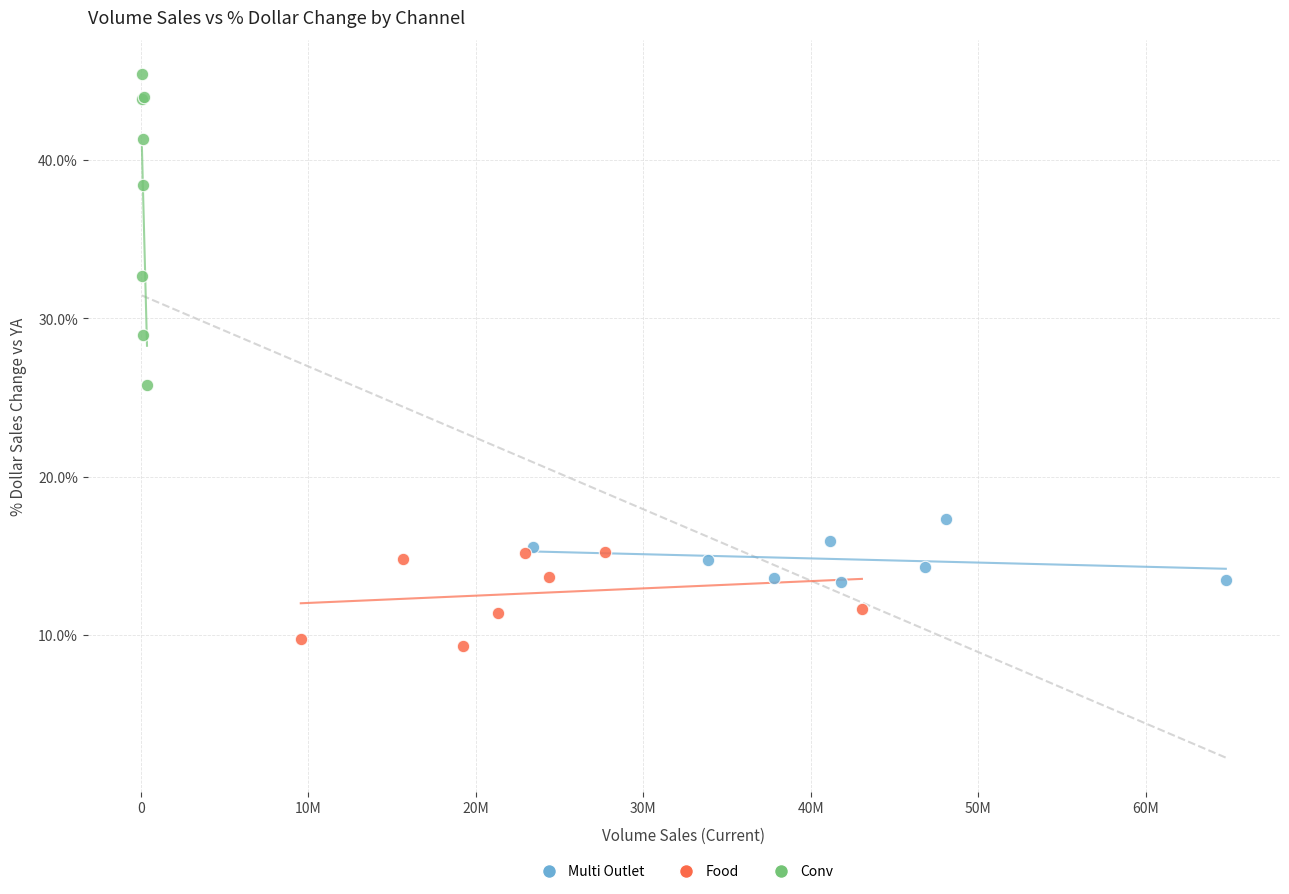

Which series contains the lowest Y value?

Food